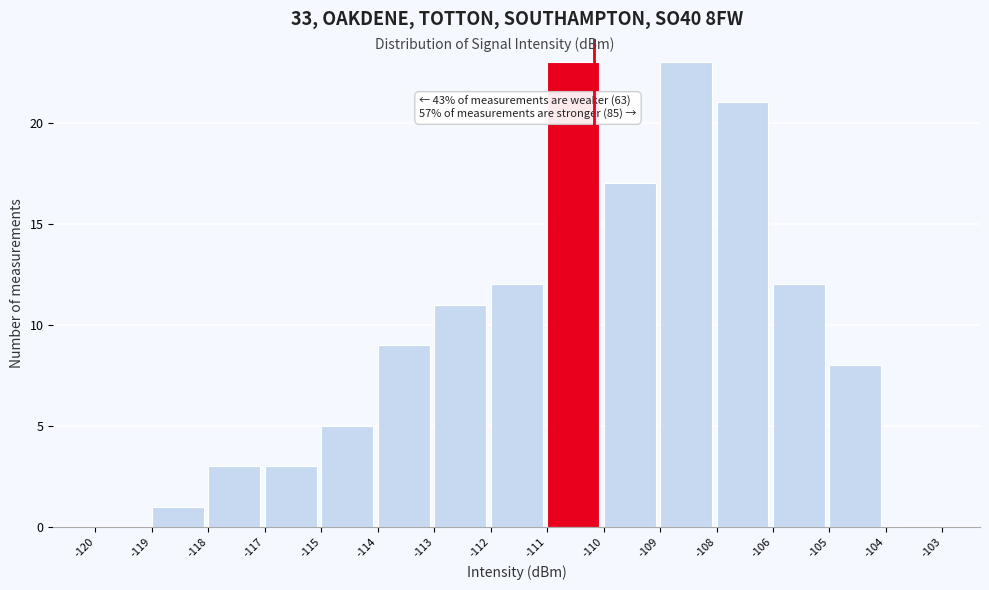

Reading left to right, extract all data points from this chart.

-120=0	-119=1	-118=3	-117=3	-115=5	-114=9	-113=11	-112=12	-111=23	-110=17	-109=23	-108=21	-106=12	-105=8	-104=0